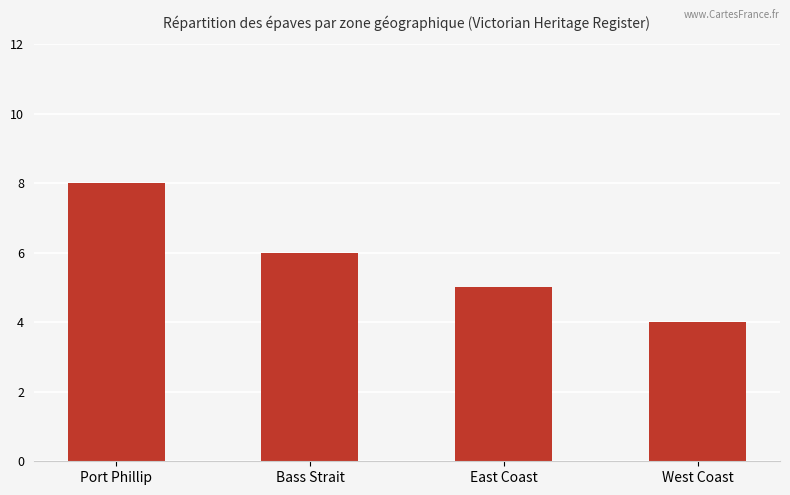

Reading right to left, list all the values displayed in this chart.

West Coast=4	East Coast=5	Bass Strait=6	Port Phillip=8